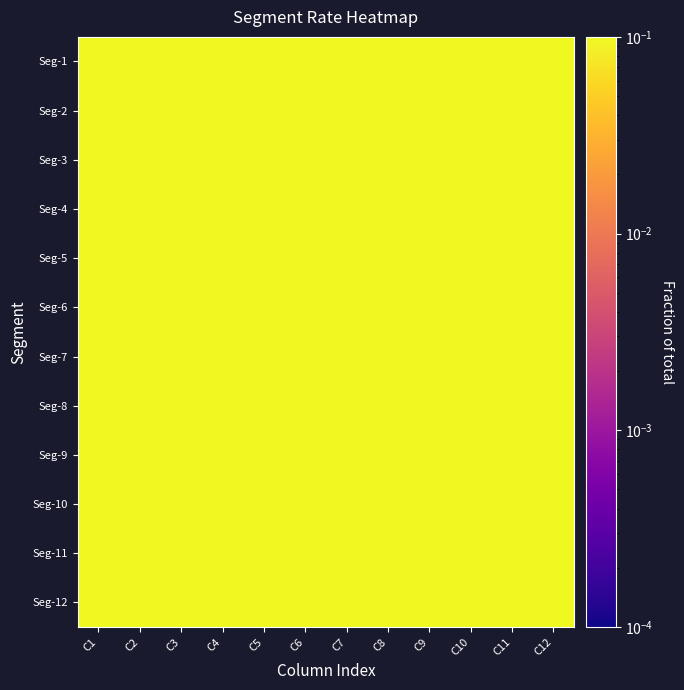

At how many categories does at least one series exceed 0?

12